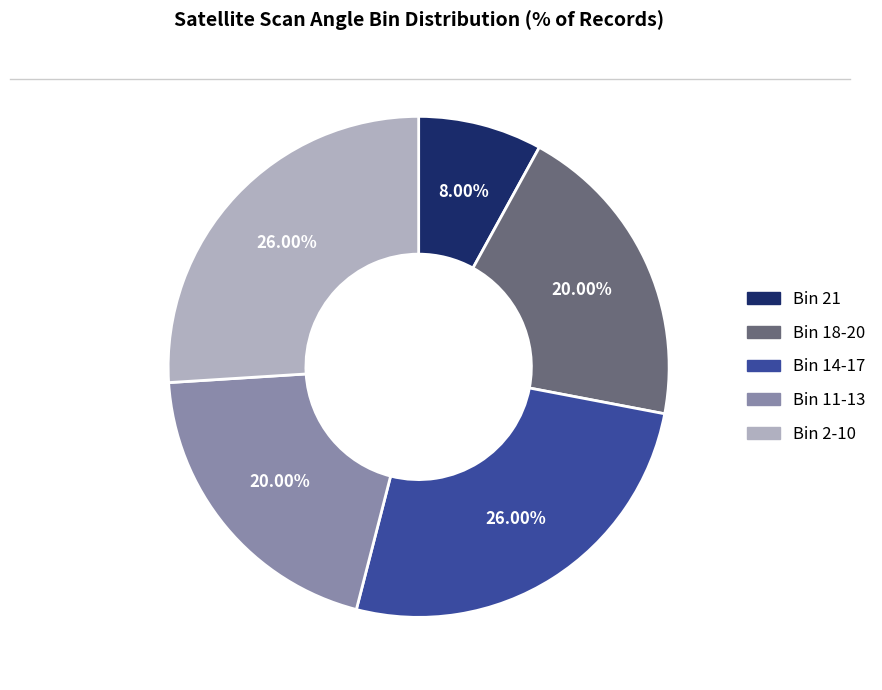

Do Bin 21 and Bin 18-20 together represent more than half of the pie?

No